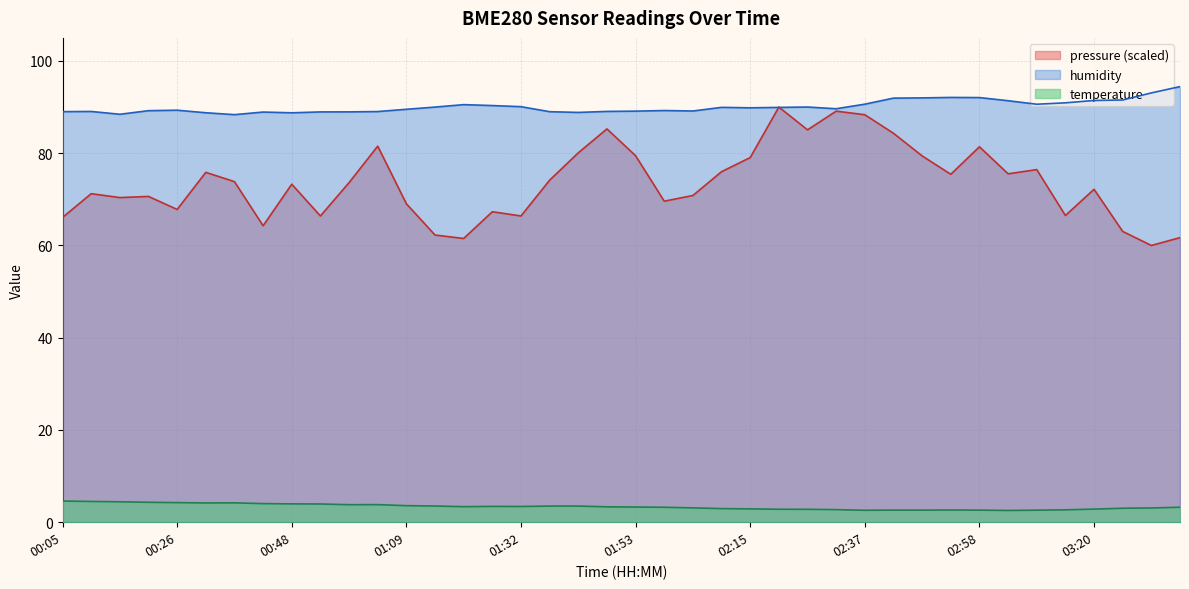

True or false: humidity and temperature cross at least once.

False